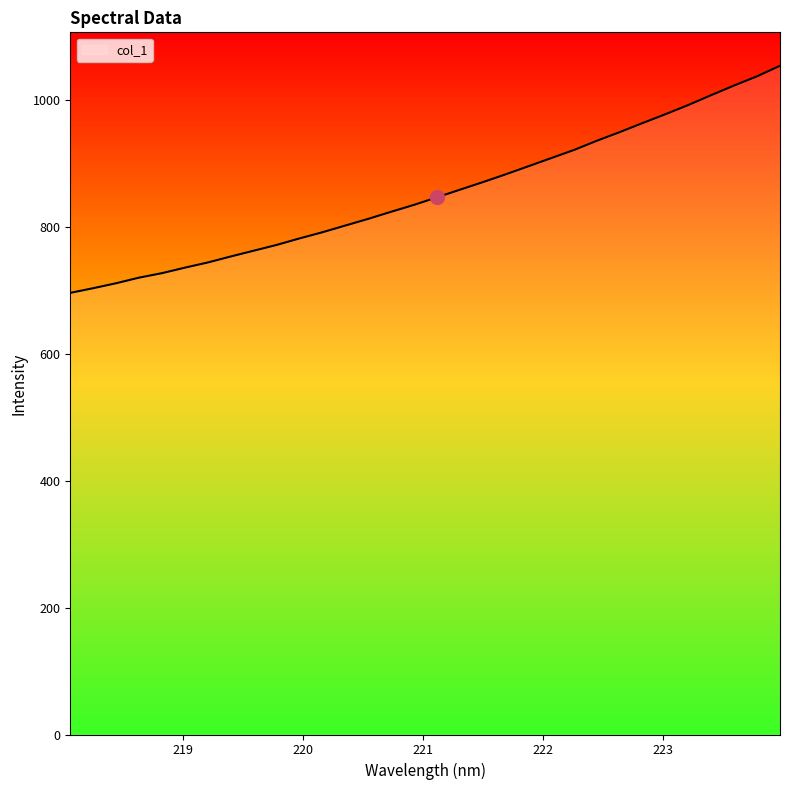

What is the maximum value shown in the chart?

1054.7